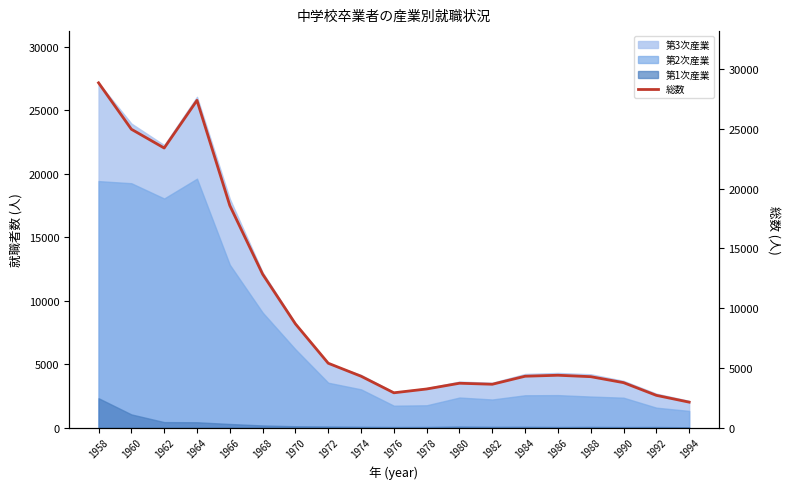

At which category does the data reach its first local peak?

1964